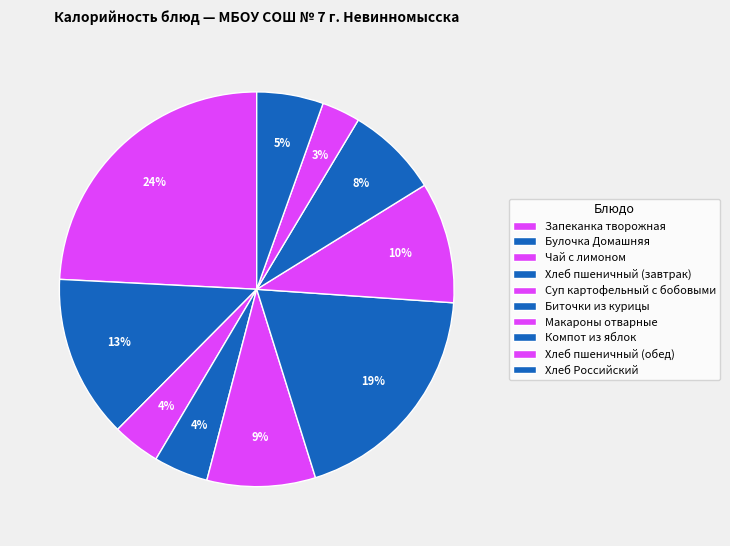

To the nearest percent, what is the difference between the Компот из яблок and Запеканка творожная slice percentages?

17%